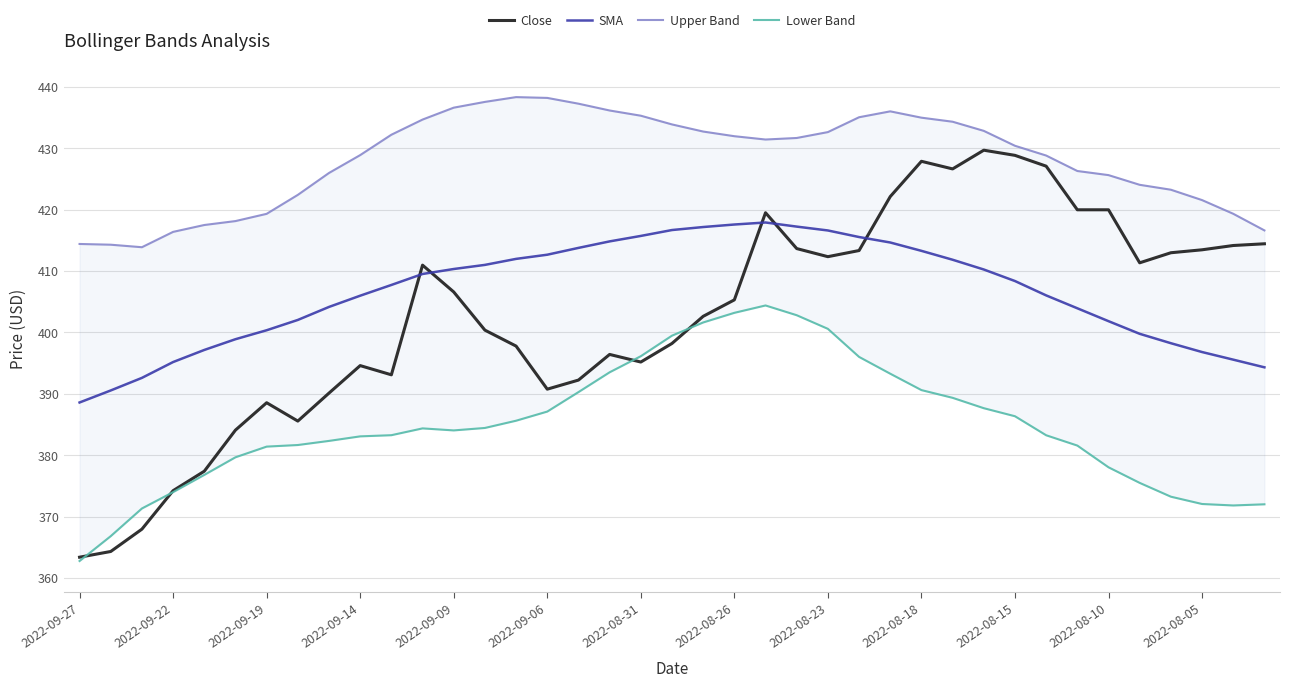

What is the minimum value for Close?

363.4